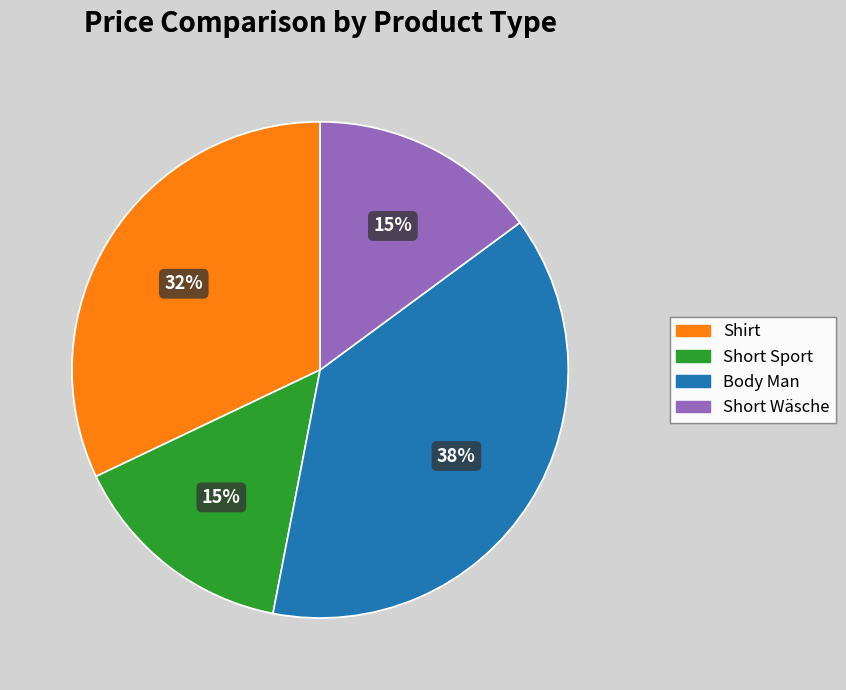

Is there any slice that represents more than half of the pie?

No